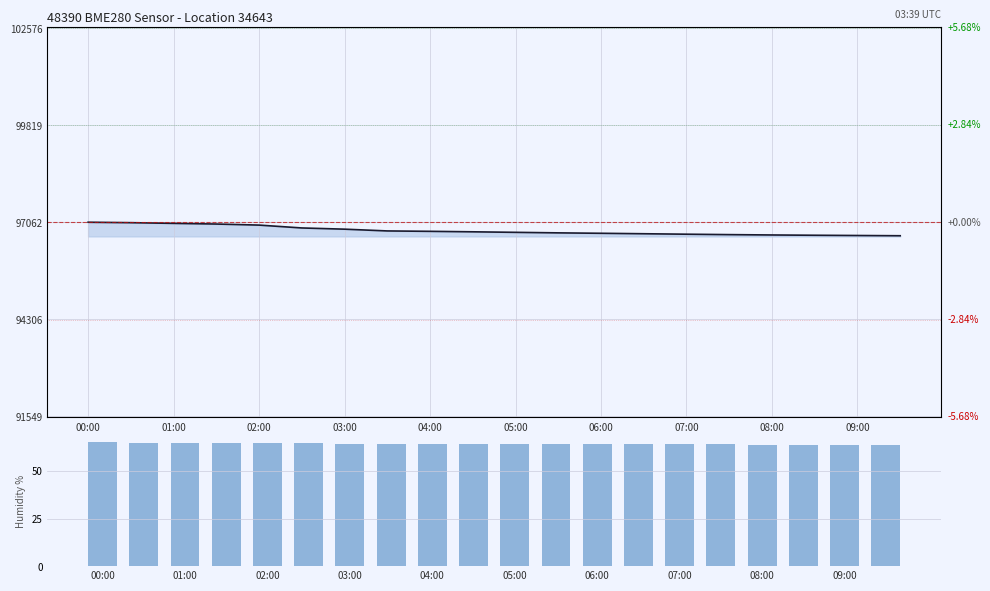

Which category has the highest value across all series?

00:00